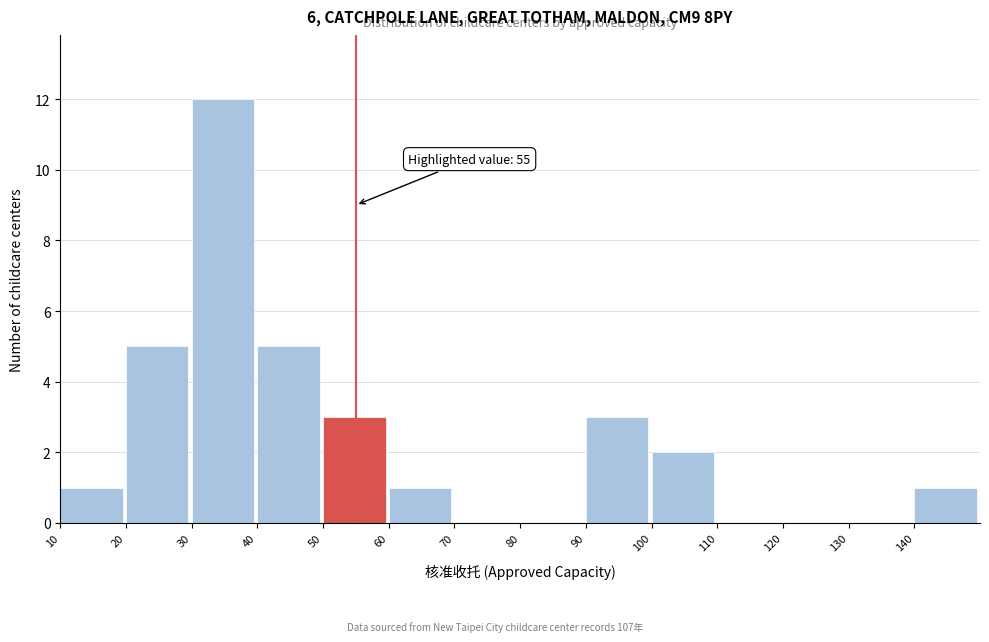

Which range on the x-axis has the tallest bar?

30 to 40